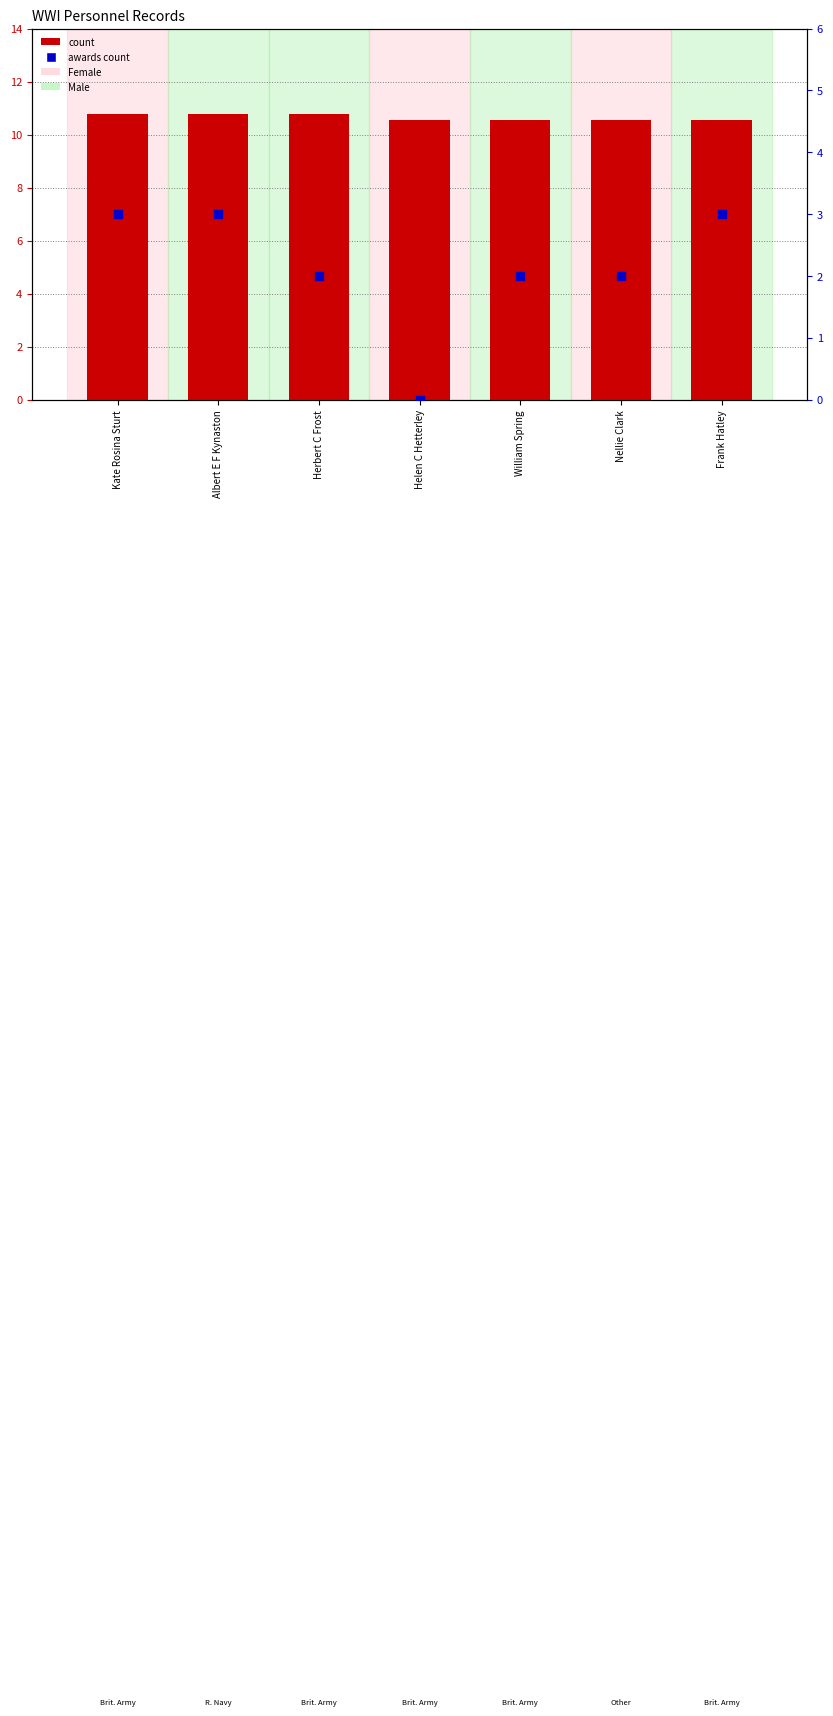

What are all the series names shown in the legend?

count, awards count